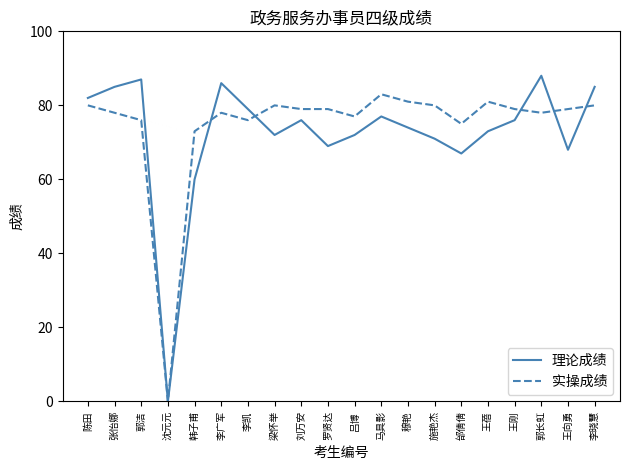

The 实操成绩 series shows 73 at 韩子甫. True or false?

True